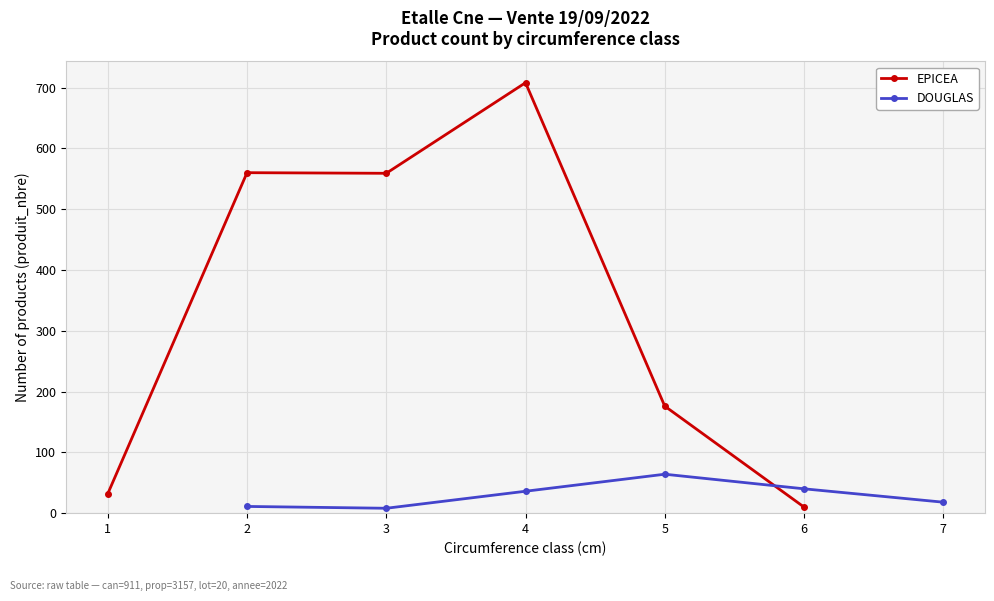

True or false: EPICEA and DOUGLAS intersect in this chart.

True